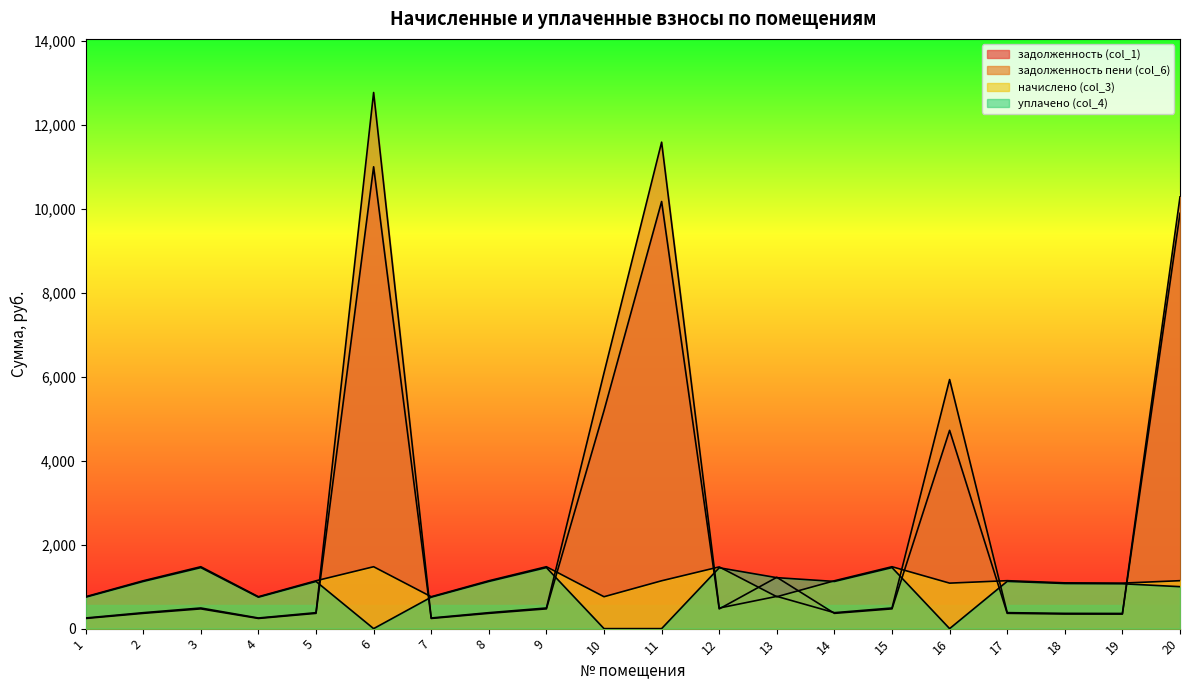

The value of уплачено (col_4) at 18 is 1537.5. True or false?

False